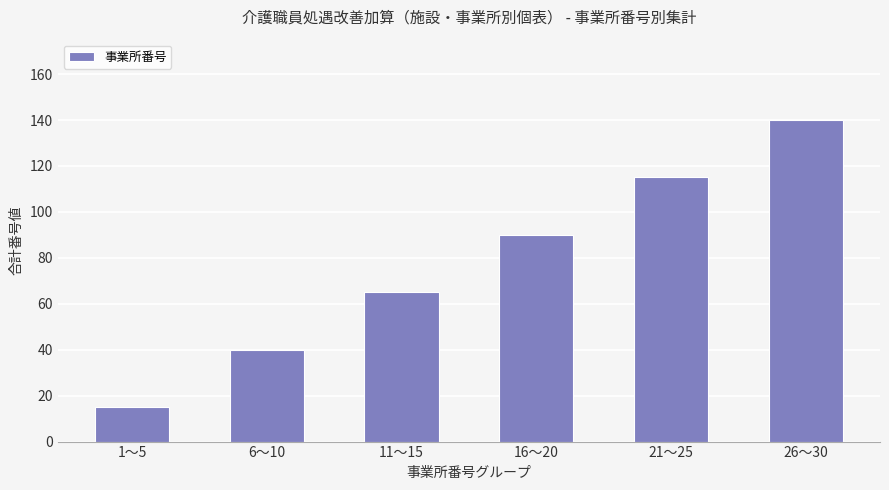

At which category does the chart reach its minimum across all series?

1～5